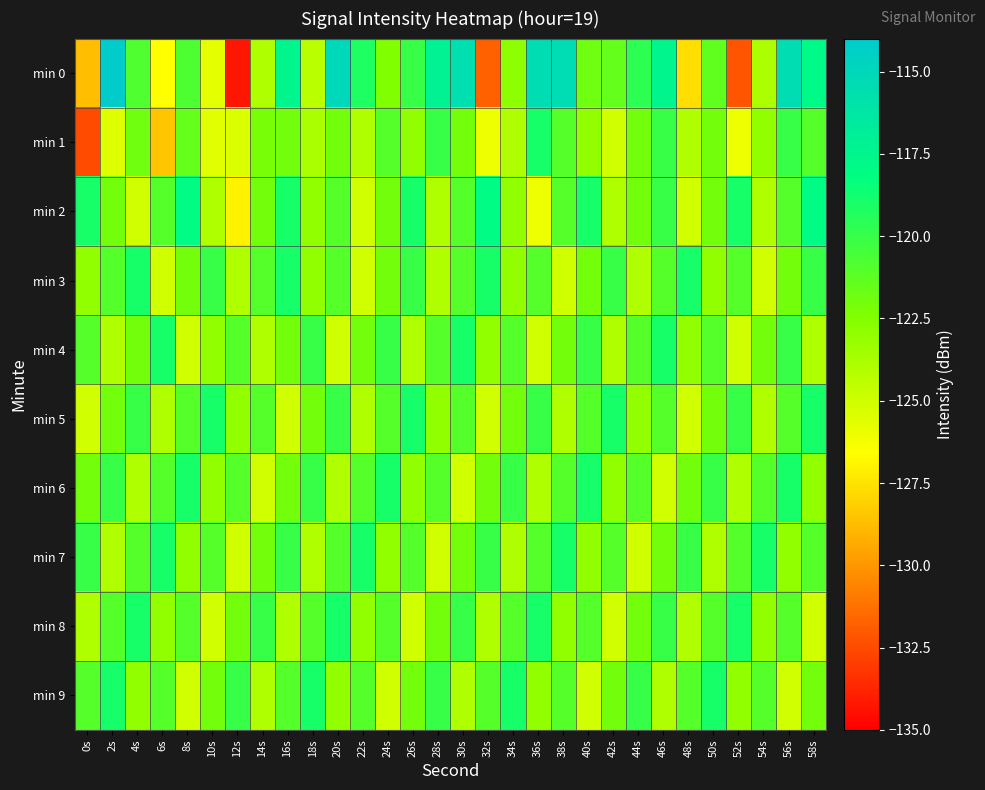

Which category has the lowest value across all series?

12s